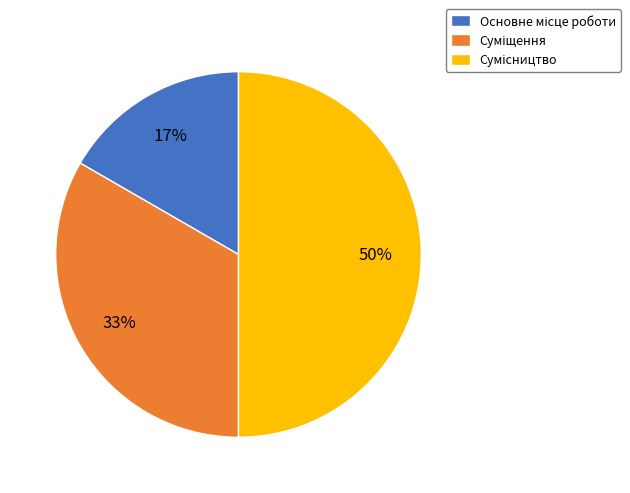

To the nearest percent, what is the difference between the largest and smallest slice percentages?

33%